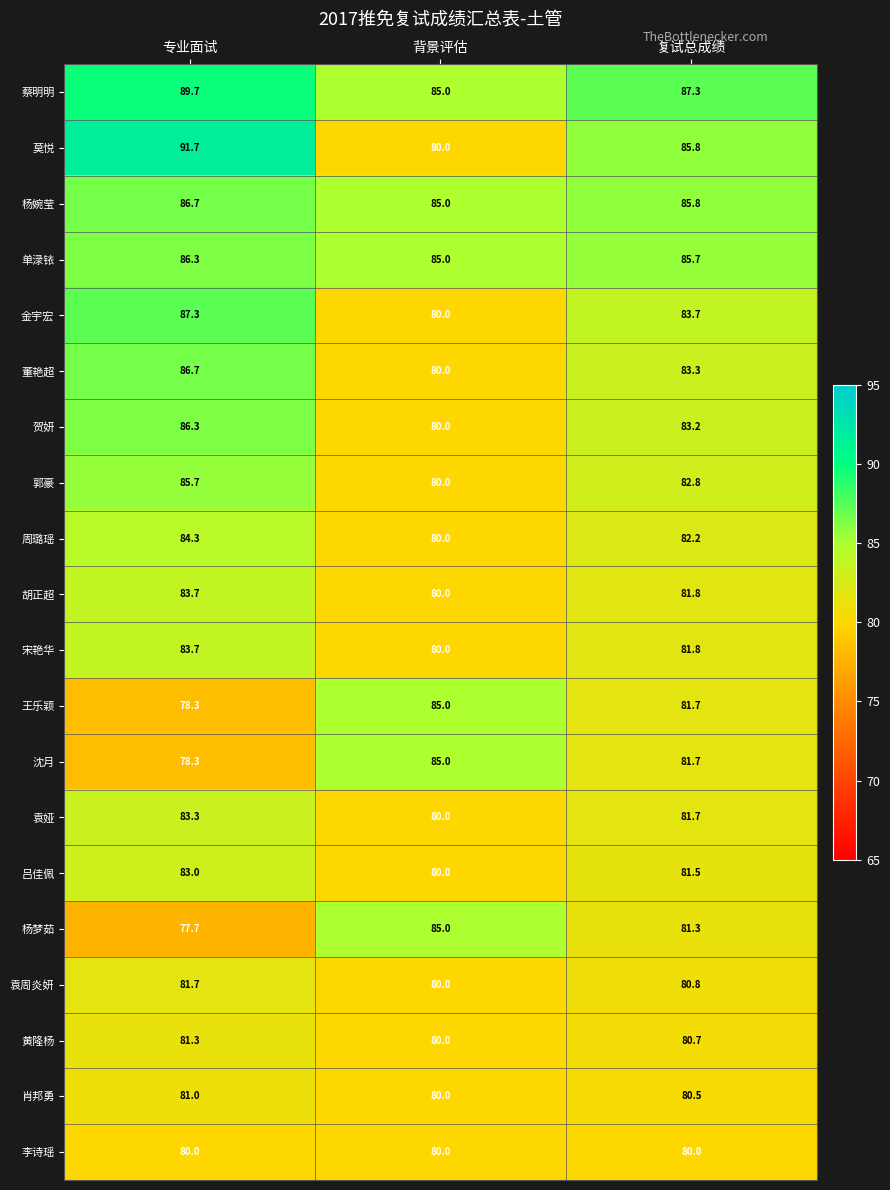

List the labels in order of 黄隆杨 value, largest first.

专业面试, 复试总成绩, 背景评估